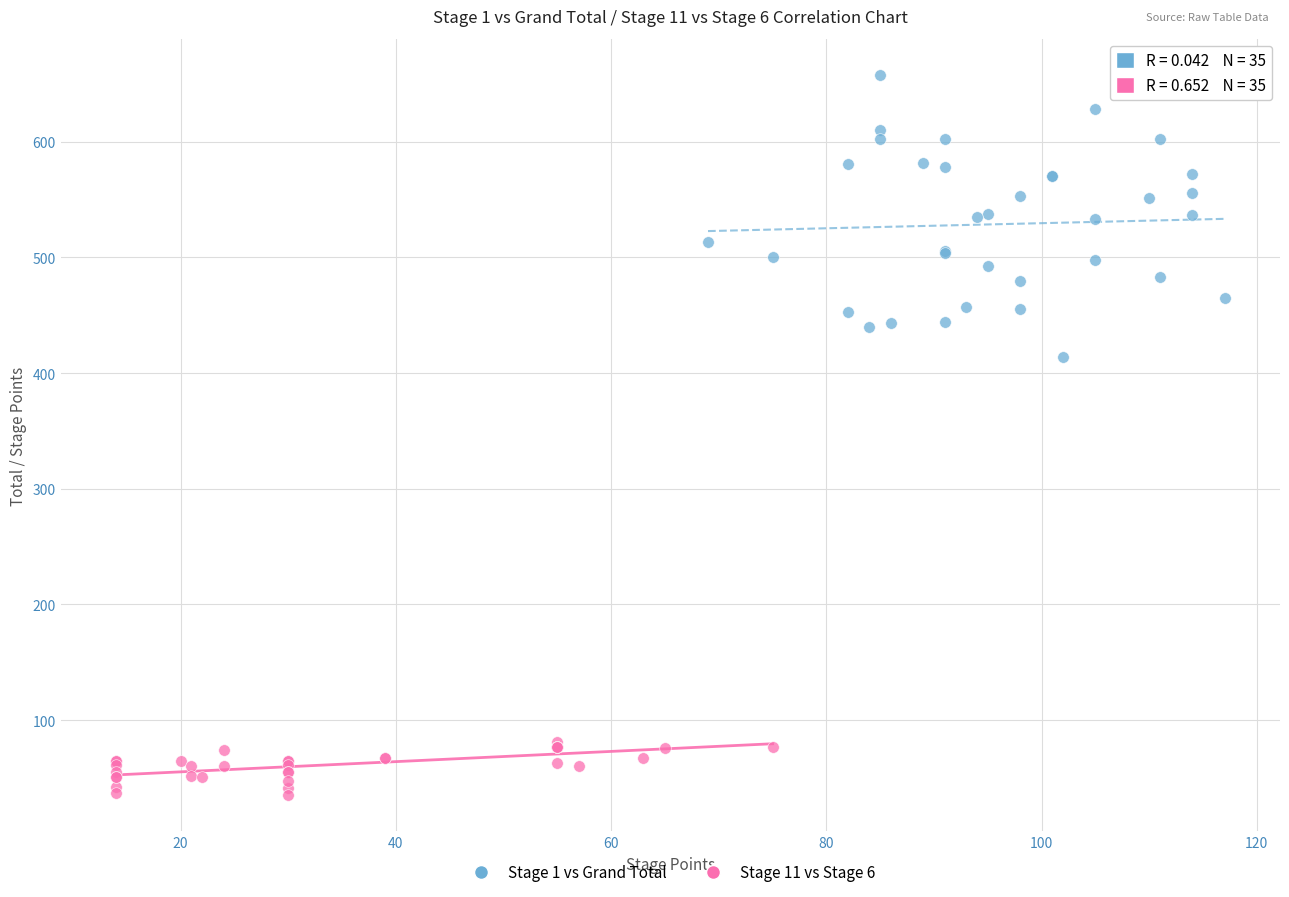

Which series reaches the maximum Y coordinate?

Stage 1 vs Grand Total